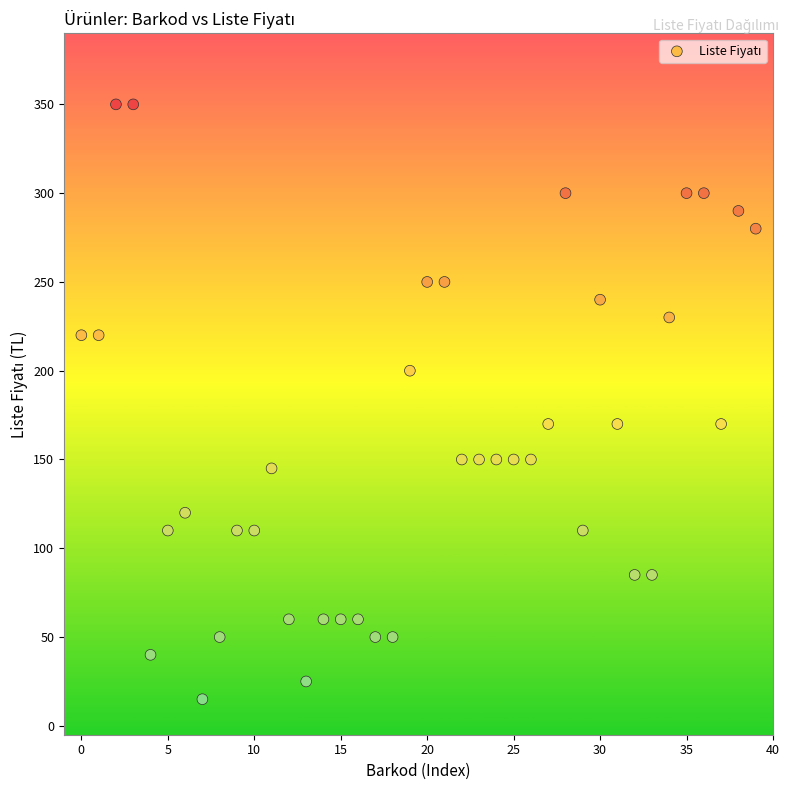

What is the range of Y values (max minus min)?

335